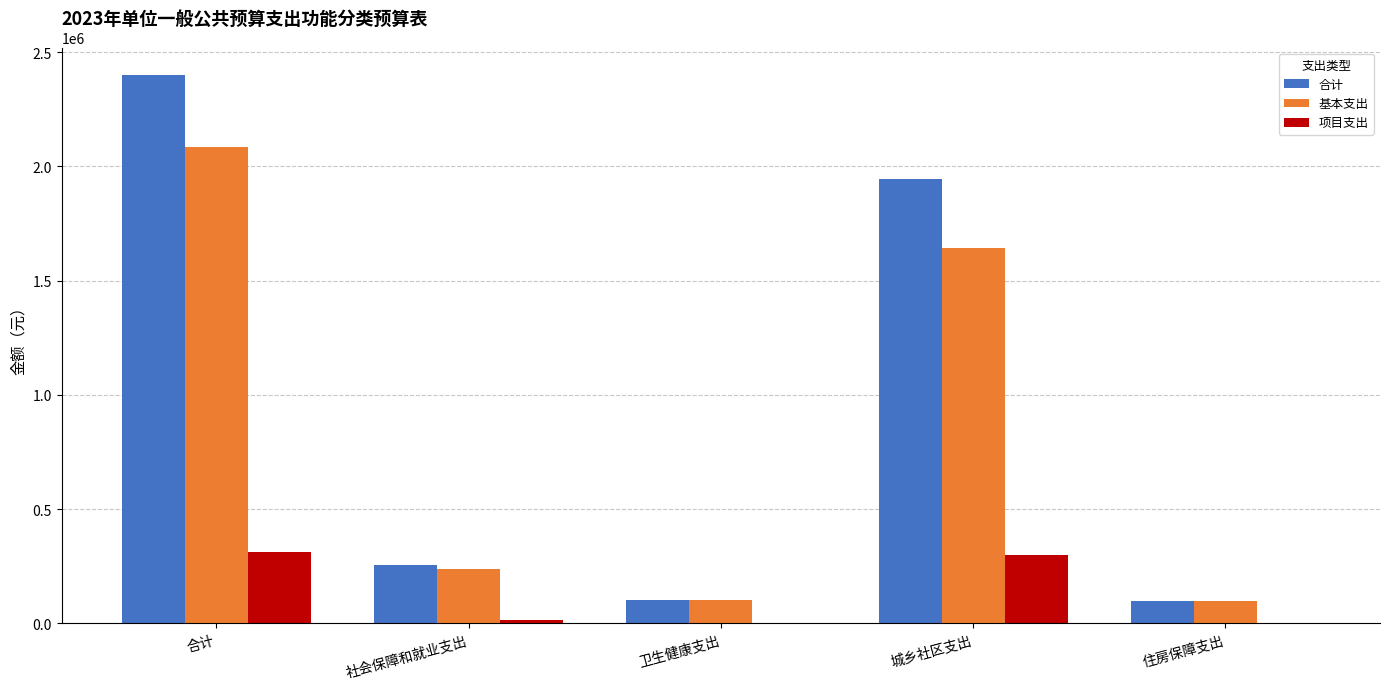

Is it true that 基本支出 equals 100000 at 住房保障支出?

True